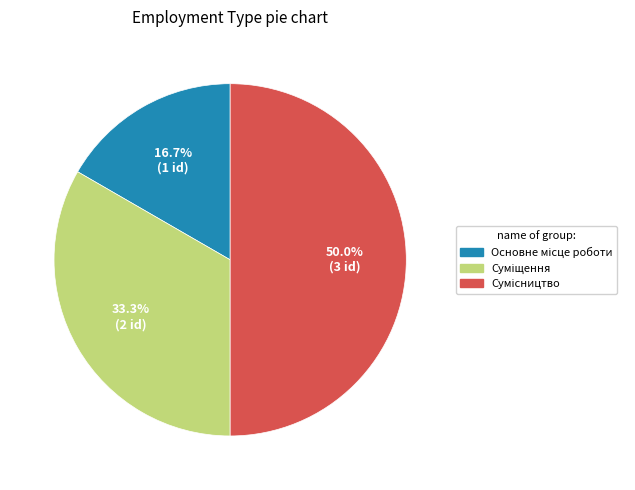

What is the smallest slice in the pie chart?

Основне місце роботи